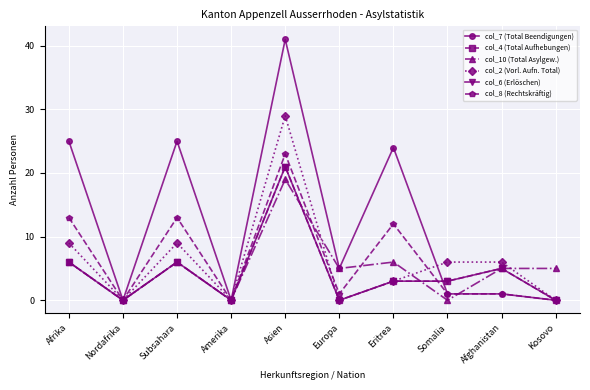

What is the label of the 10th point from the right?

Afrika